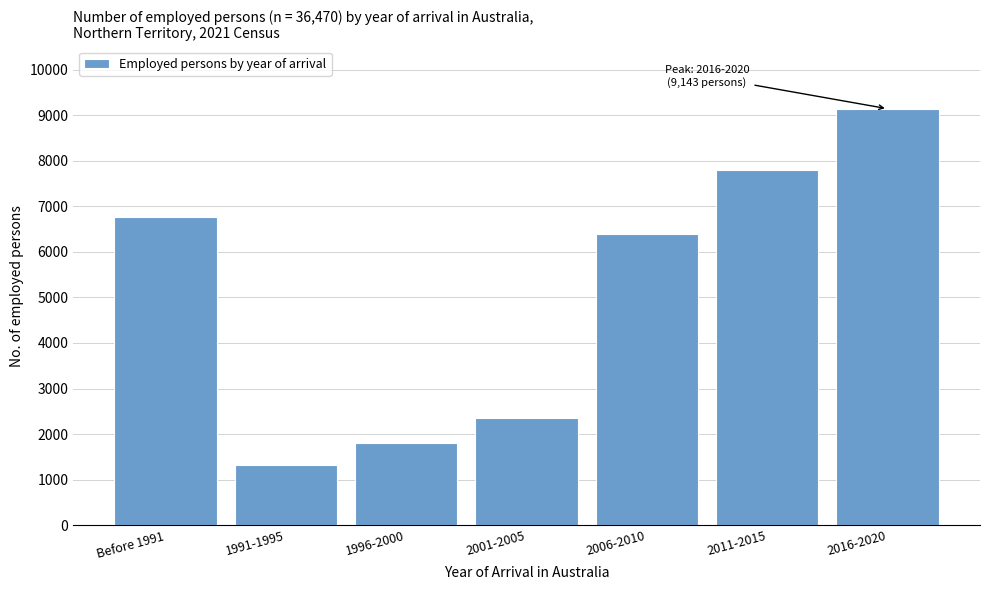

Reading left to right, what are all the values shown in this chart?

6762	1316	1800	2363	6400	7800	9143